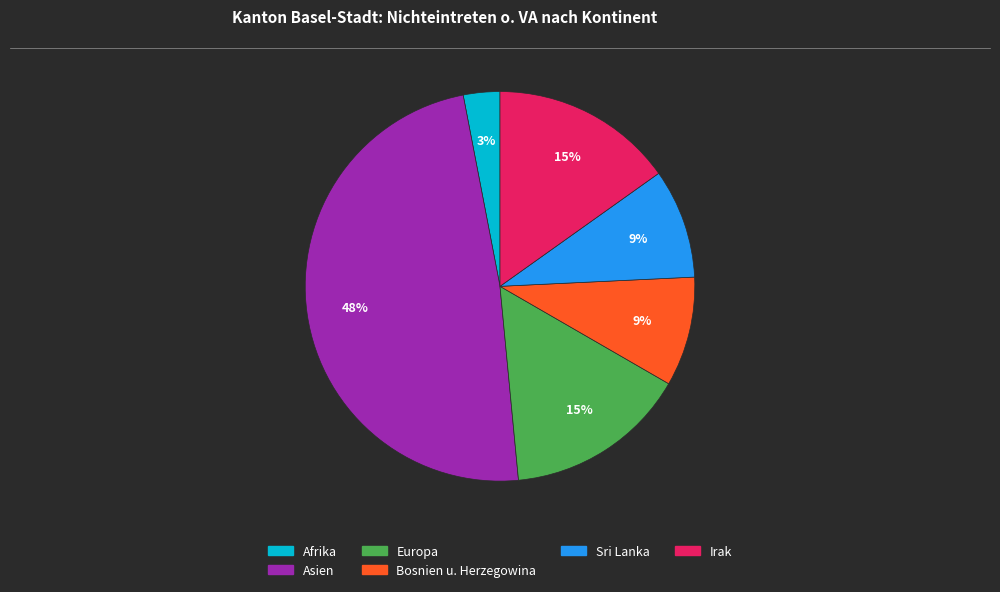

To the nearest percent, what is the average slice percentage?

17%